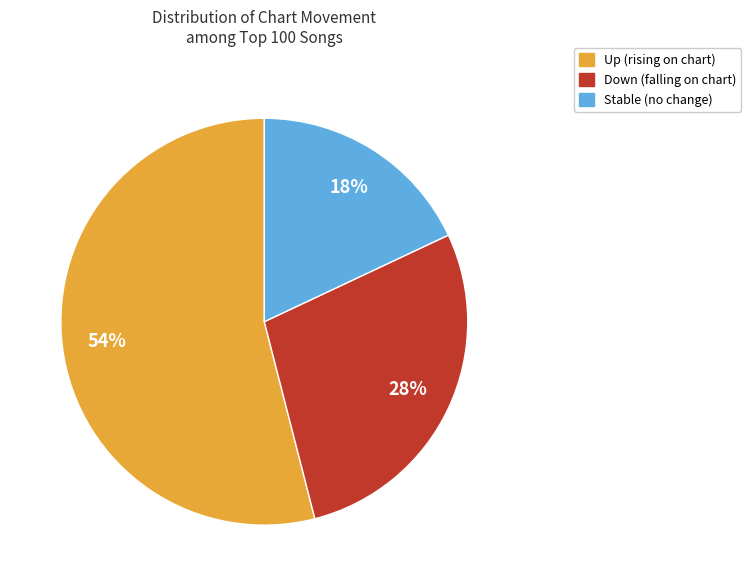

Is there any slice that represents more than half of the pie?

Yes